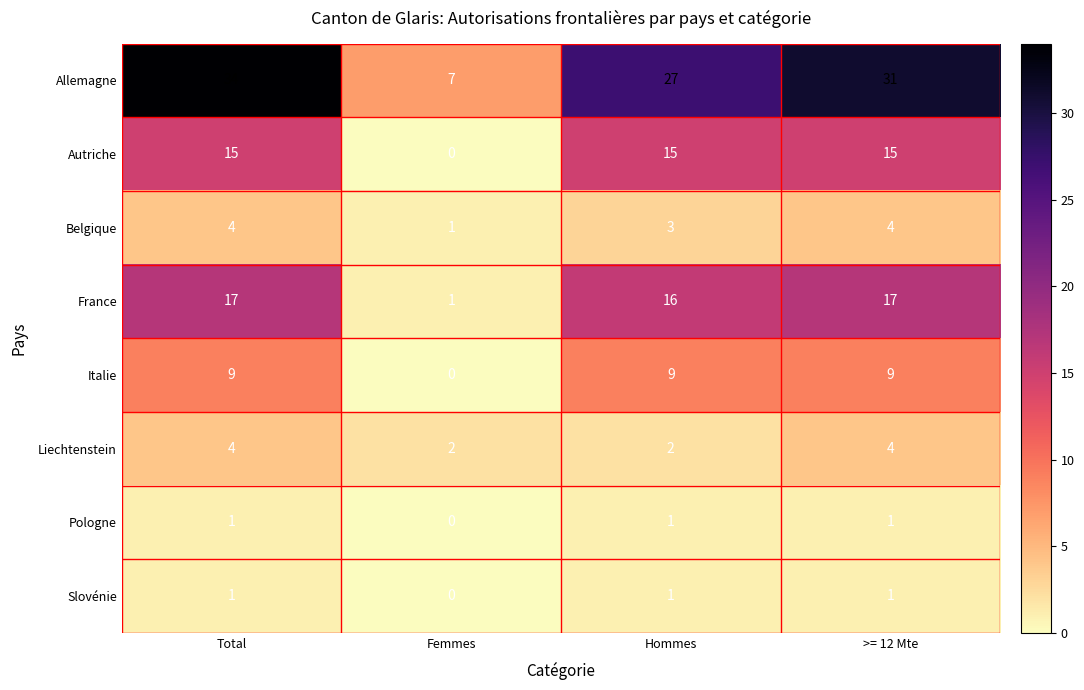

What is the total value across all series at Hommes?

74